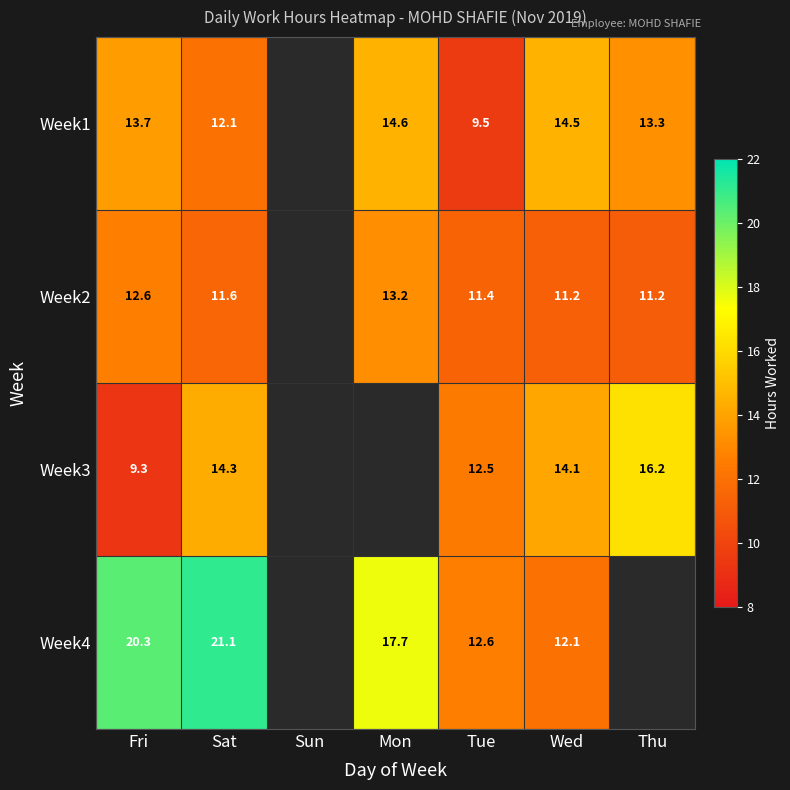

Which label corresponds to the largest value in the chart?

Sat